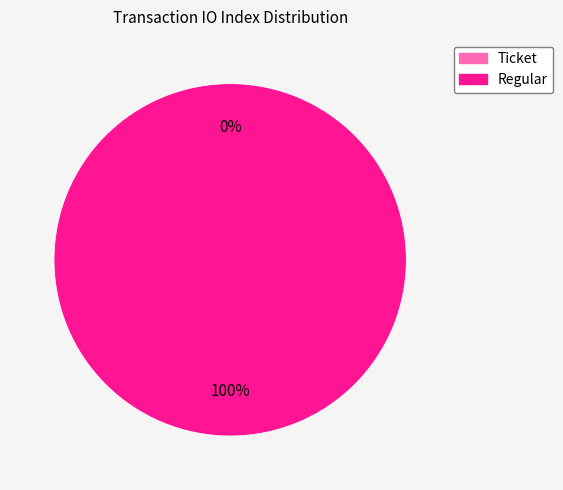

To the nearest percent, what portion does Regular represent?

100%